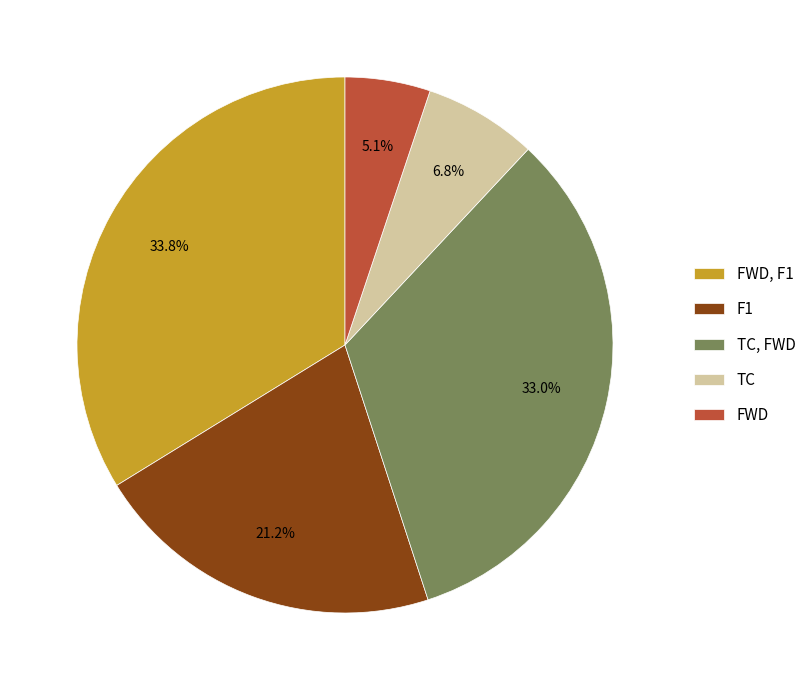

To the nearest percent, what is the difference between the F1 and TC slice percentages?

14%